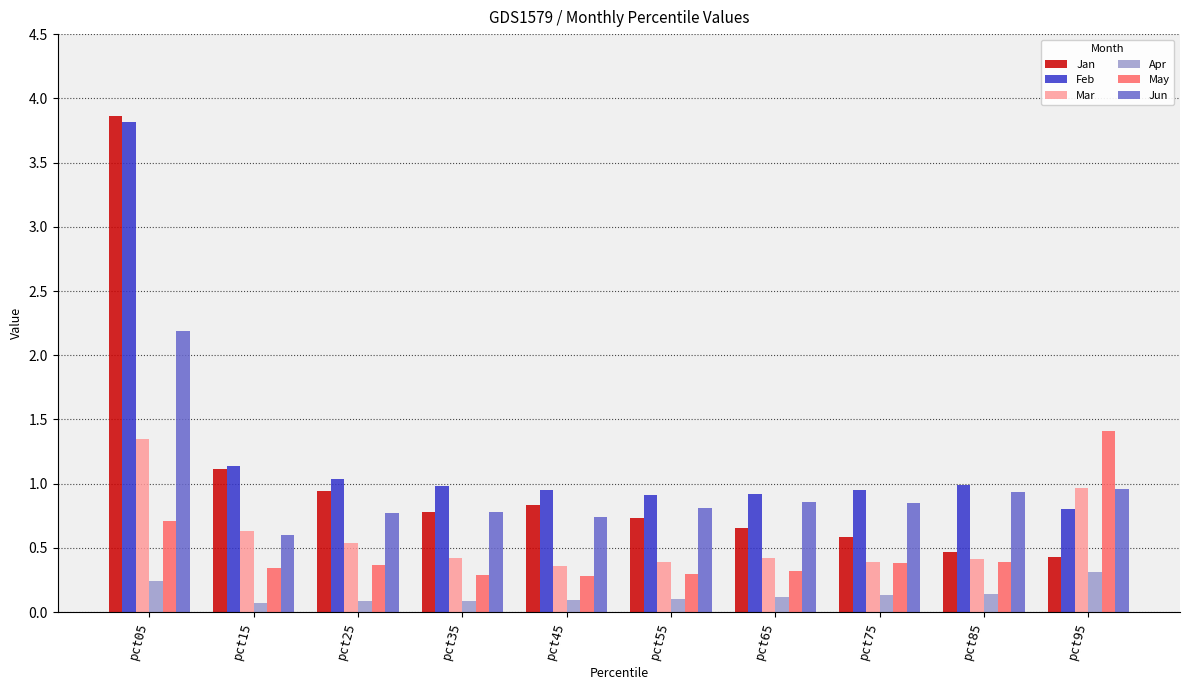

Rank the series at pct65 from lowest to highest value.

Apr, May, Mar, Jan, Jun, Feb